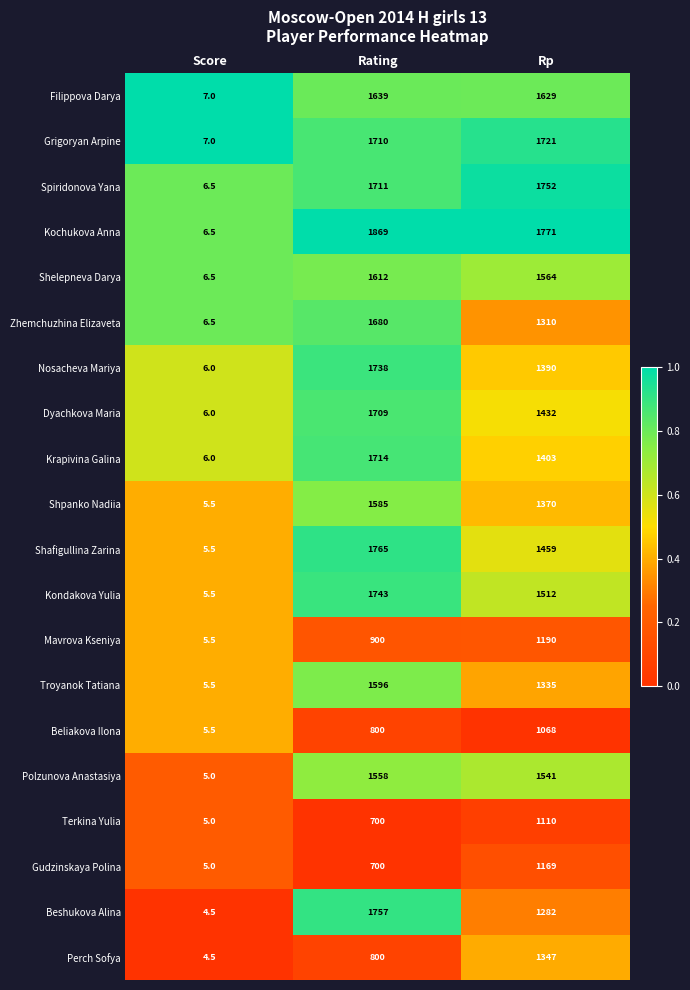

What is the spread (max minus min) of values at Rating?

1169.0